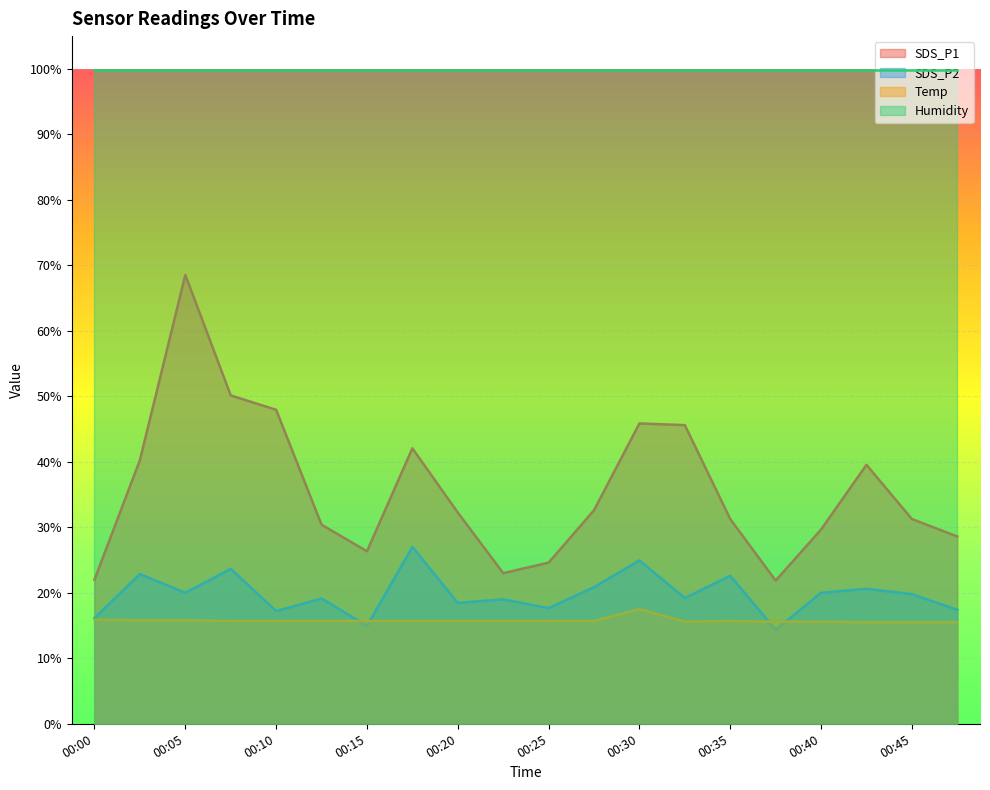

The SDS_P2 series shows 4.3 at 00:10. True or false?

False